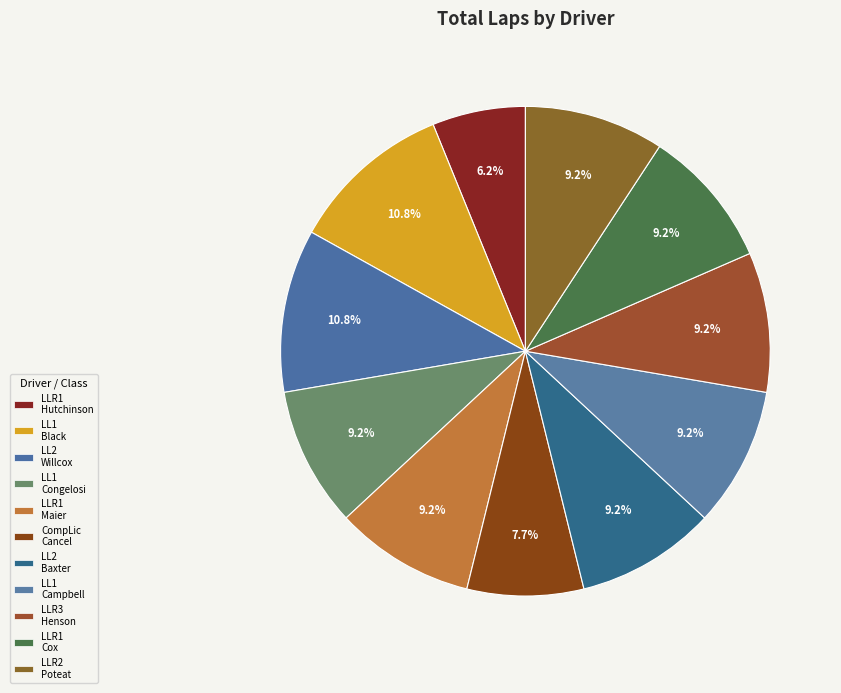

Count the number of slices in the pie.

11